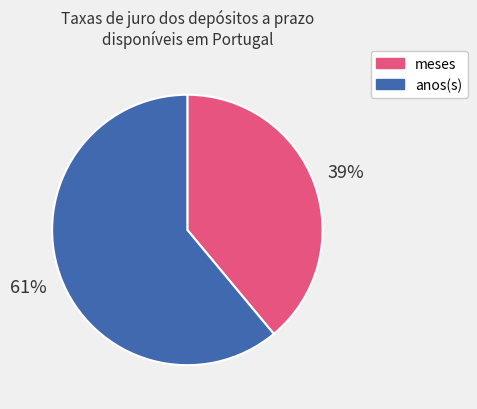

Does any single category account for the majority?

Yes